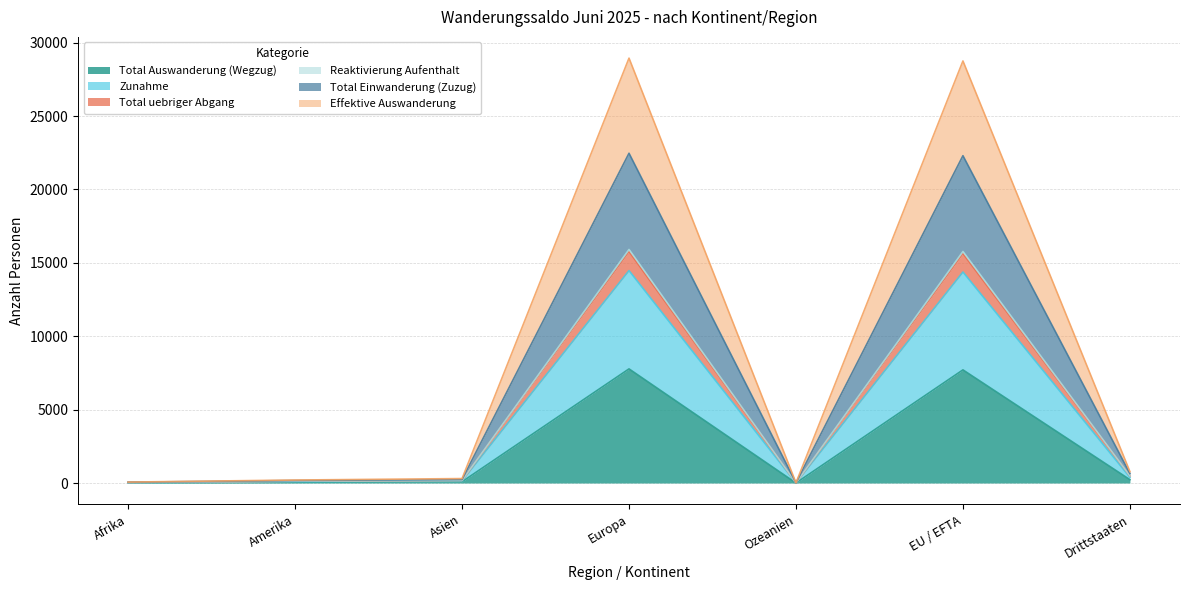

Does the chart display data point markers on the line(s)?

No